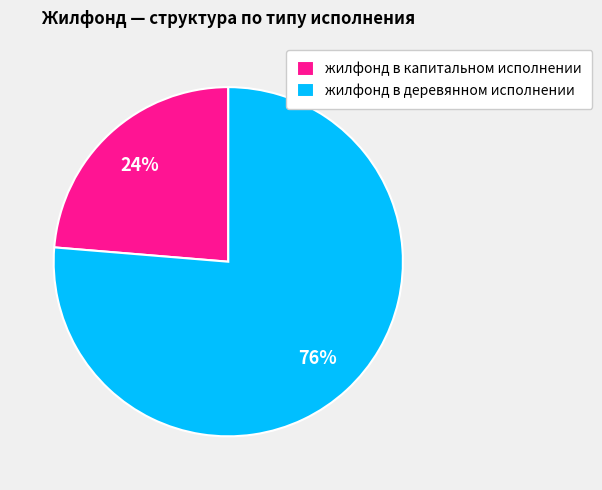

Count the number of slices in the pie.

2